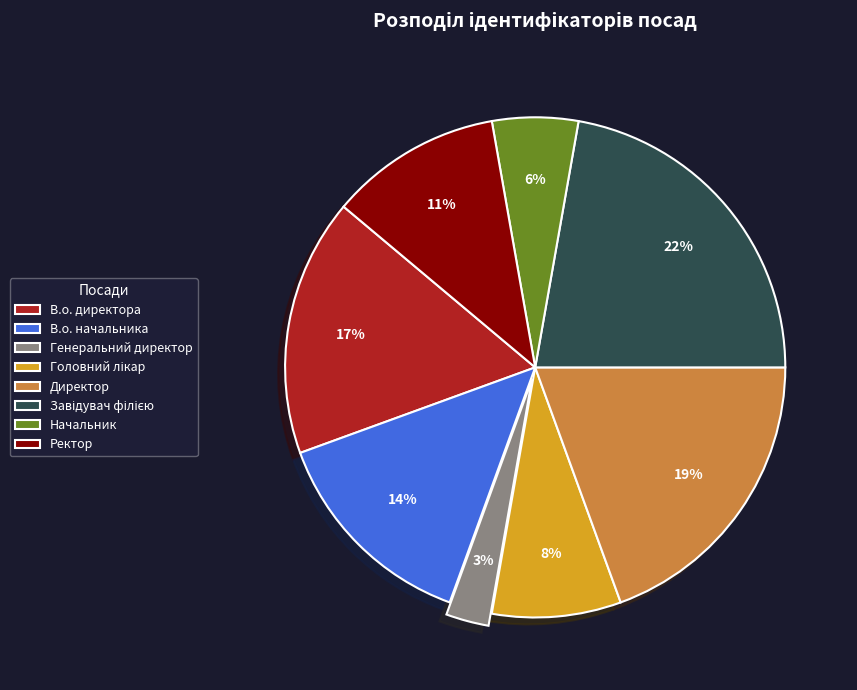

Is it true that В.о. начальника is 14% of the pie?

True